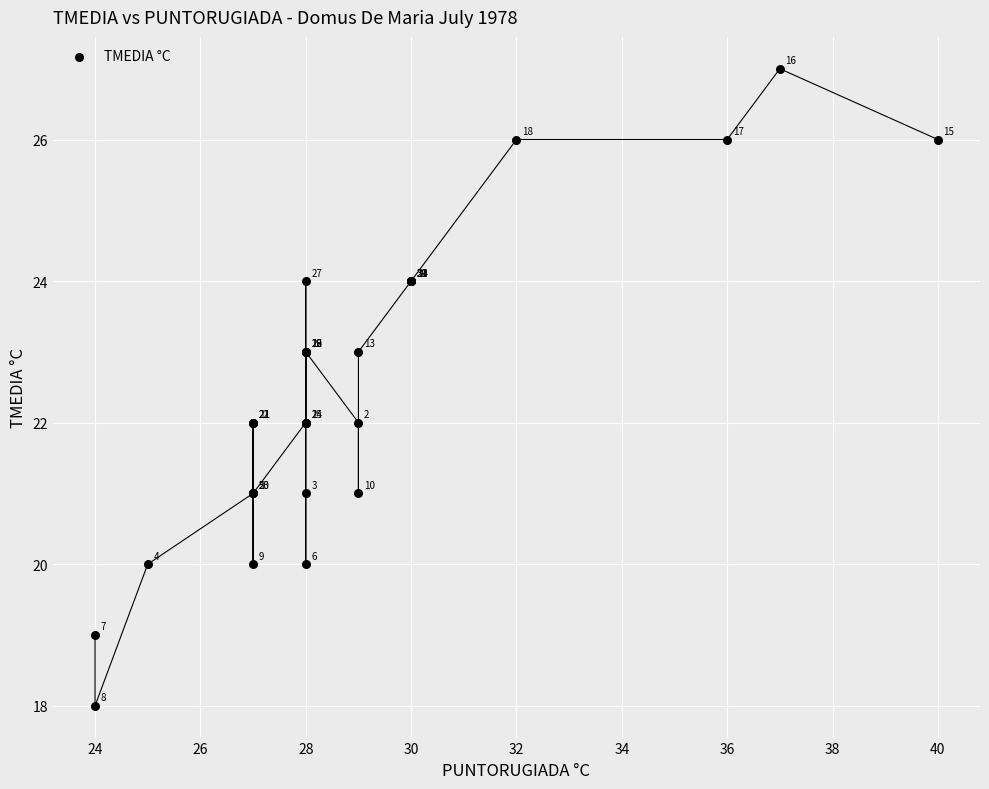

What Y value in the scatter plot is closest to 22?

22